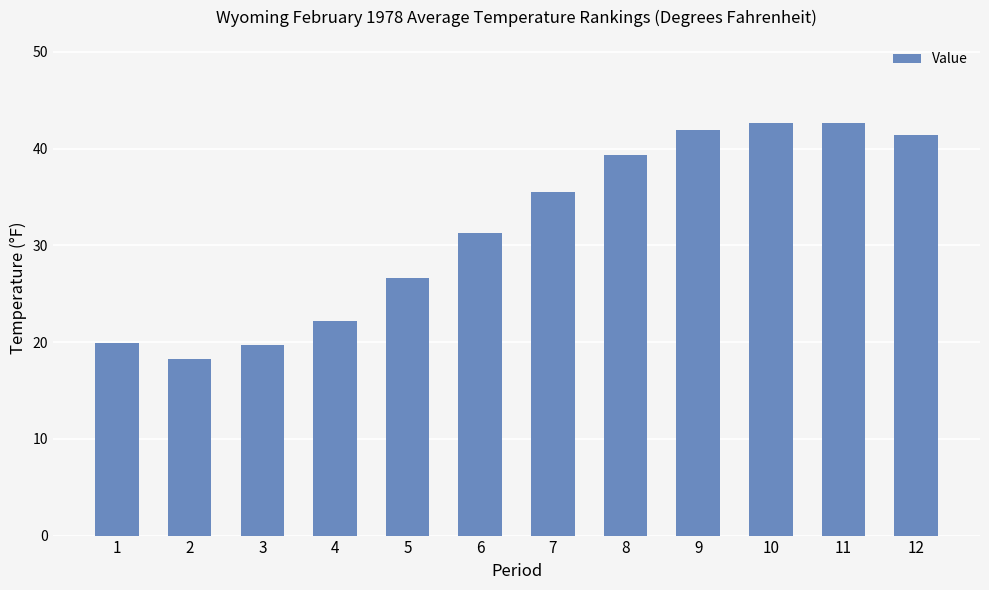

What is the value of the 4th bar from the left?

22.2